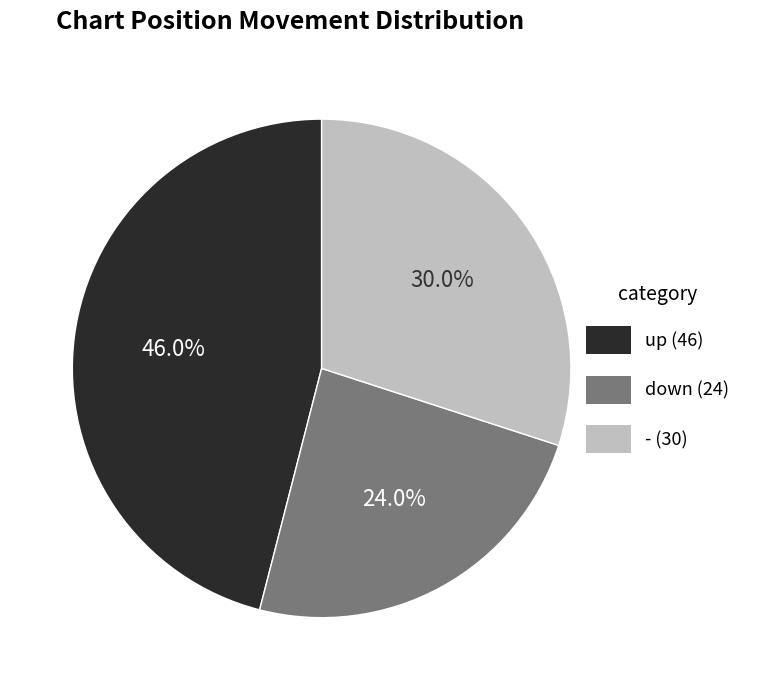

Count the number of slices in the pie.

3